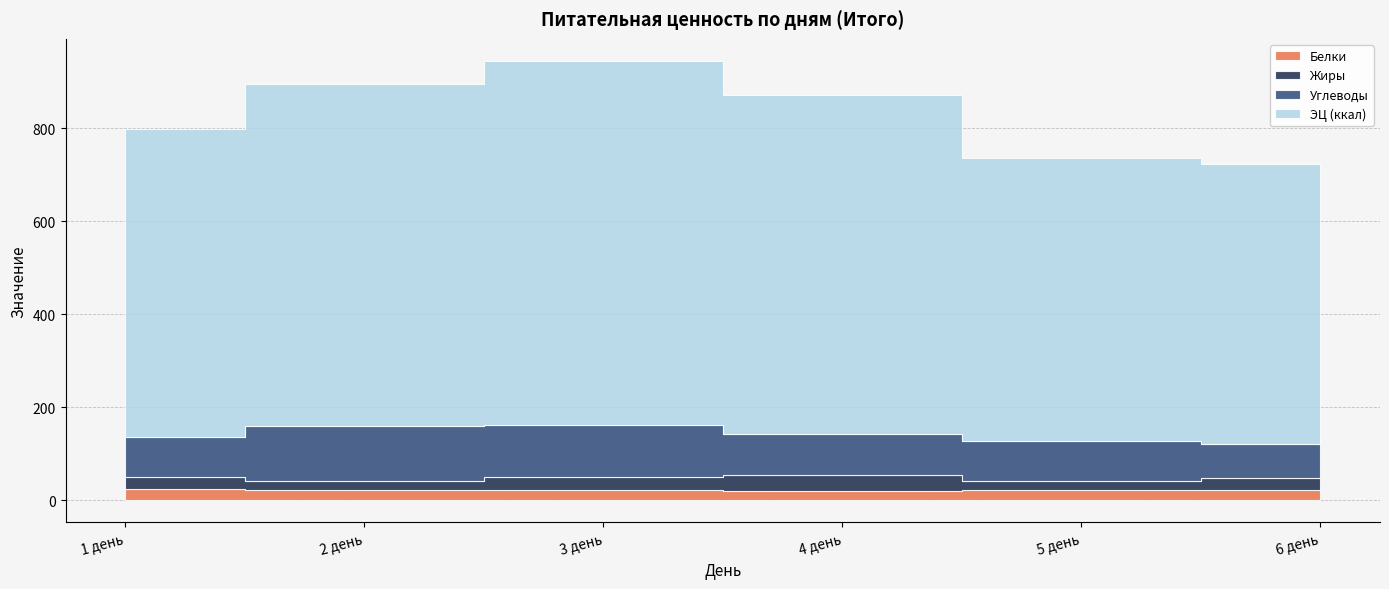

Which category has the highest value across all series?

3 день